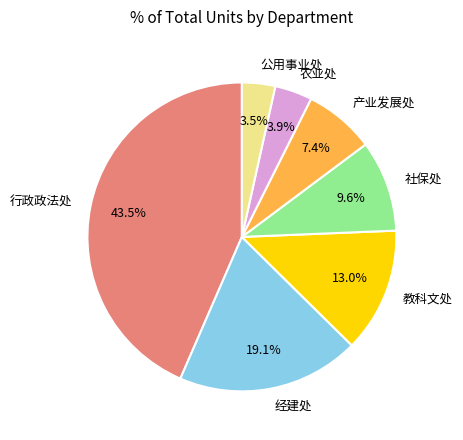

Count the number of slices in the pie.

7